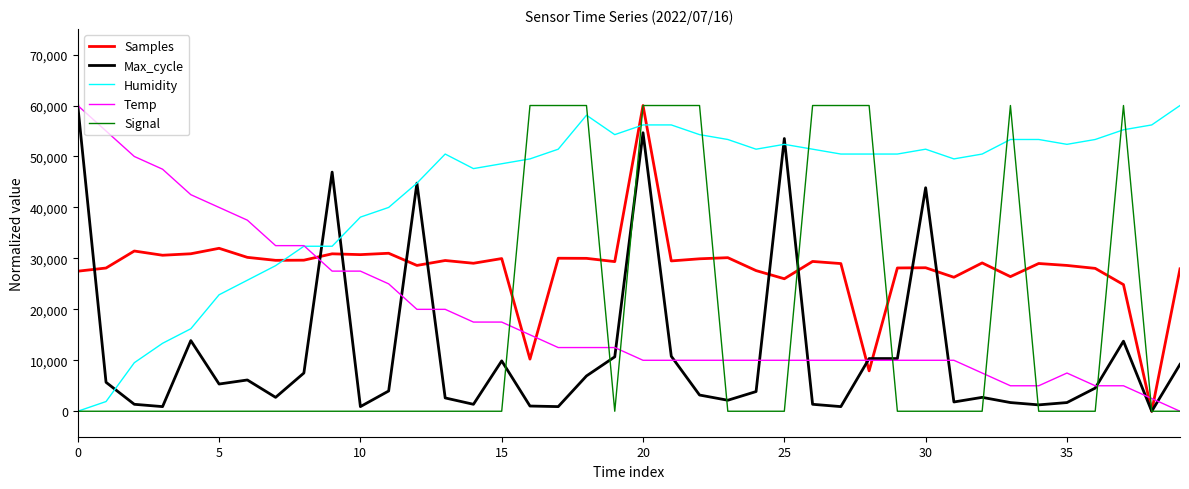

What is the highest value of the Temp series?

60000.0